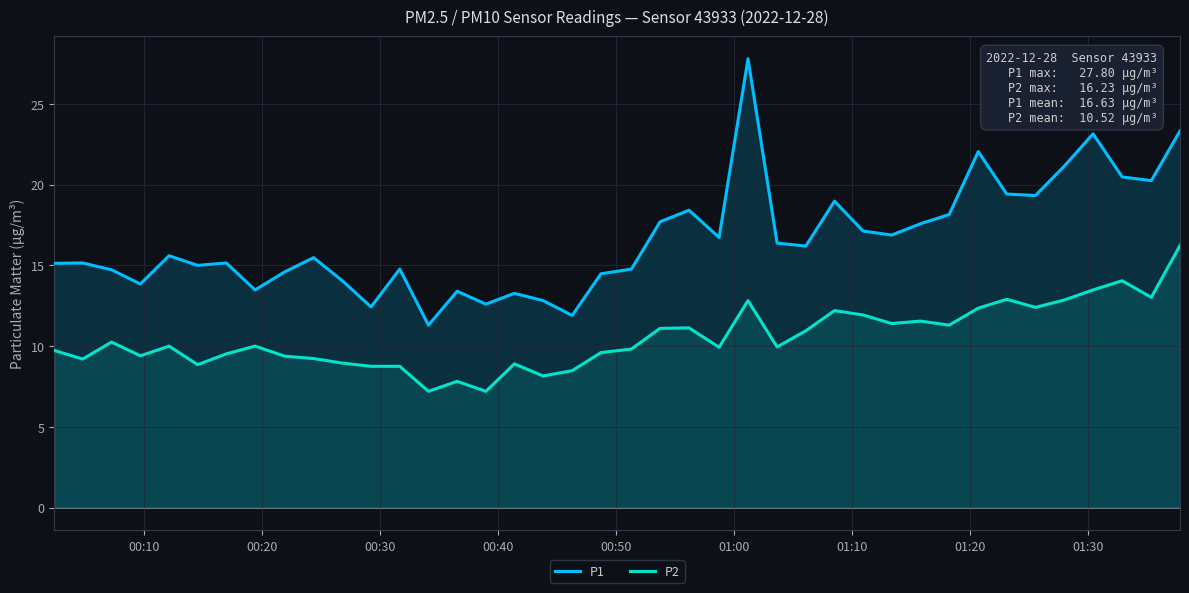

What are all the series names shown in the legend?

P1, P2